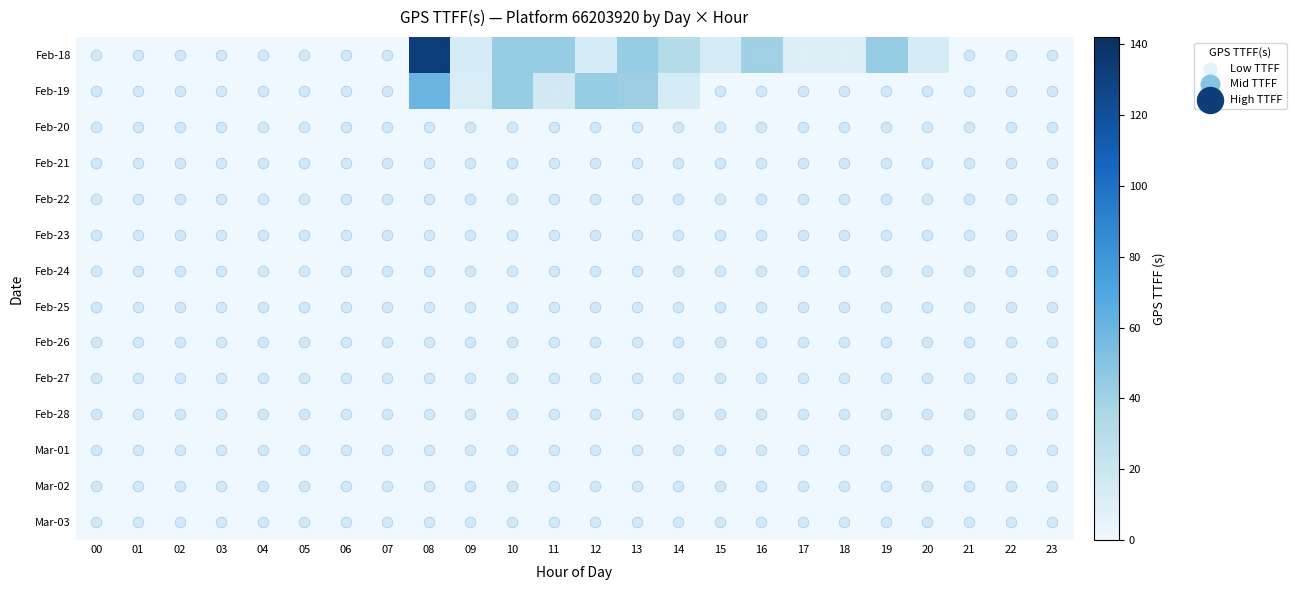

What is the difference between the highest and lowest values at 13?

44